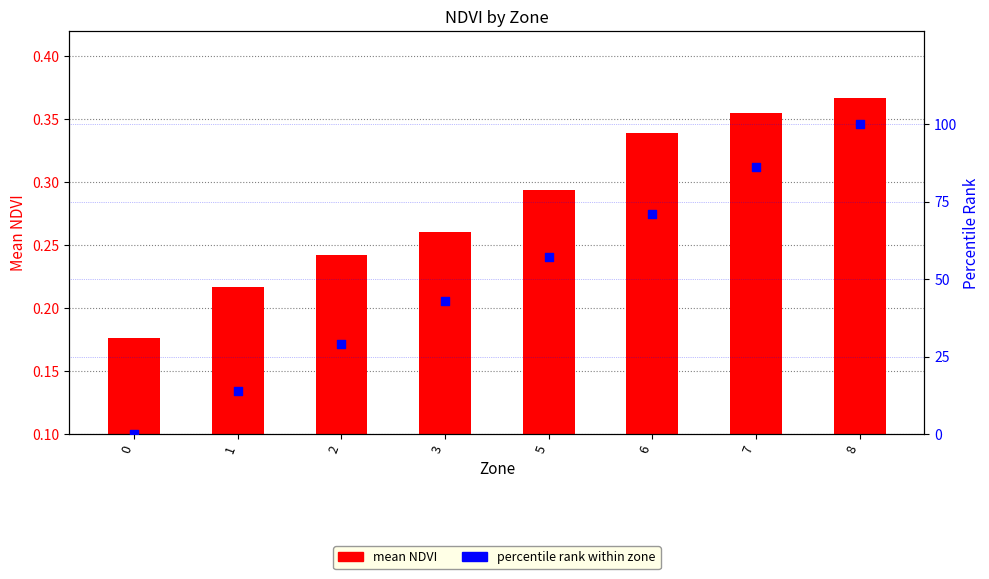

At how many categories does at least one series exceed 63?

3